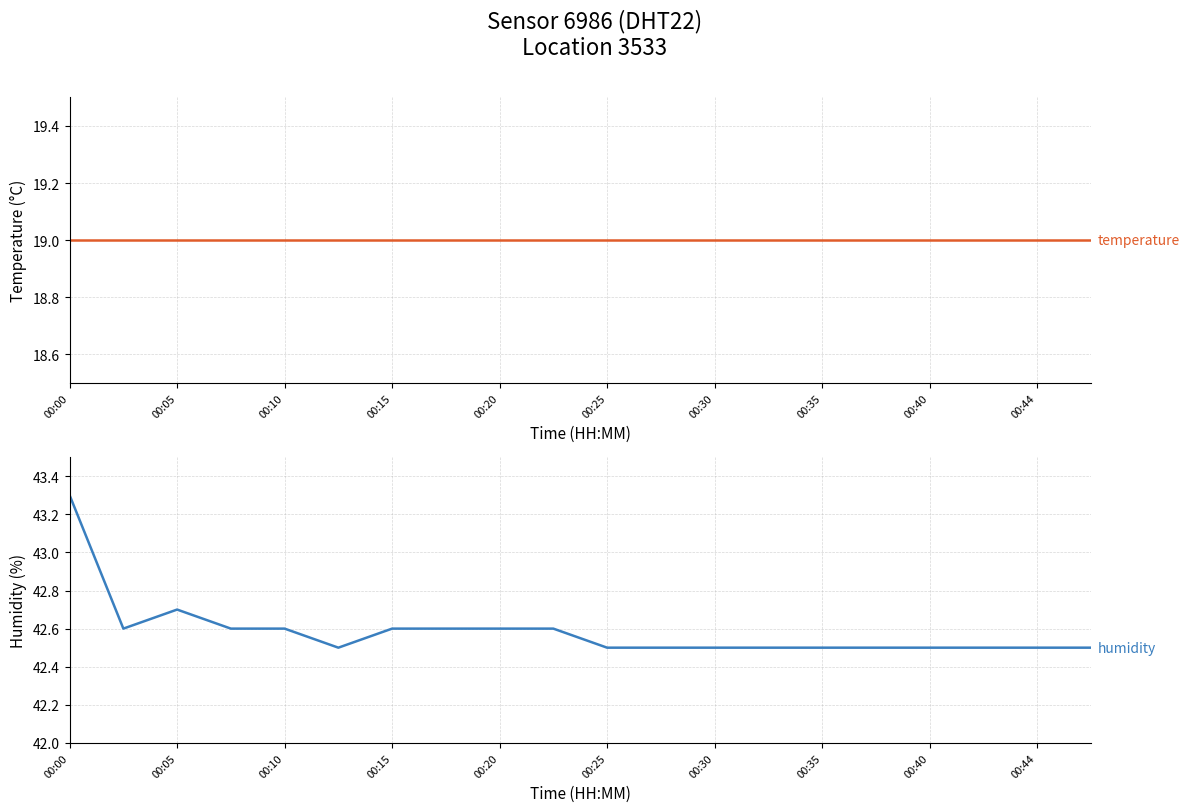

True or false: temperature and humidity cross at least once.

False